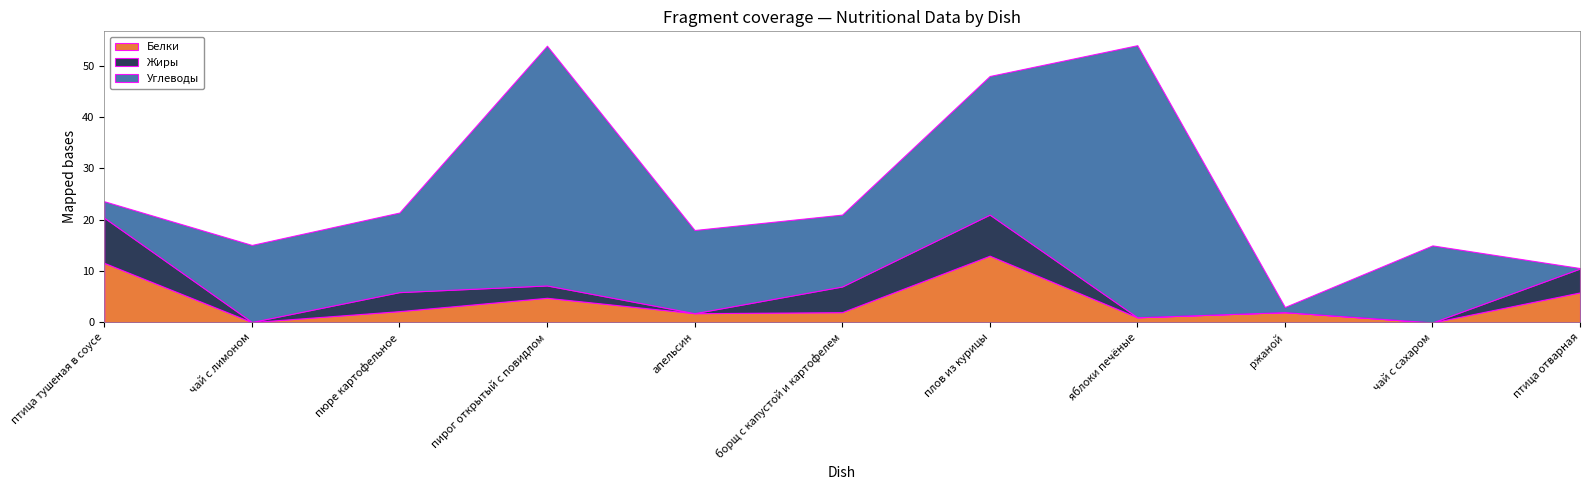

Reading right to left, what are all the values shown in this chart?

Белки: 5.8	0.0	2.0	1.0	13.0	2.0	1.8	4.8	2.2	0.1	11.6
Жиры: 4.7	0.0	0.0	0.0	8.0	5.0	0.0	2.4	3.7	0.0	8.8
Углеводы: 0.1	15.0	1.0	53.0	27.0	14.0	16.2	46.7	15.5	15.0	3.2